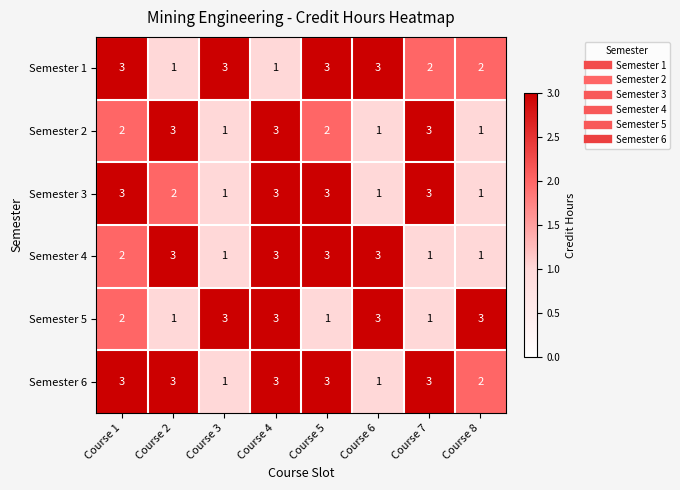

The value of Semester 2 at Course 1 is 3. True or false?

False